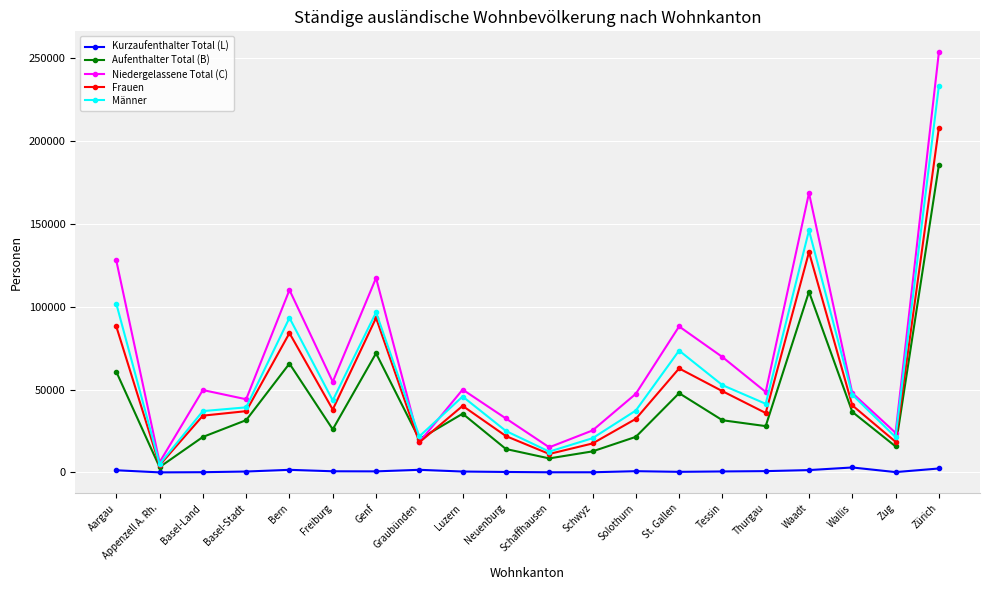

Between Genf and Tessin, which series saw the biggest shift?

Niedergelassene Total (C)